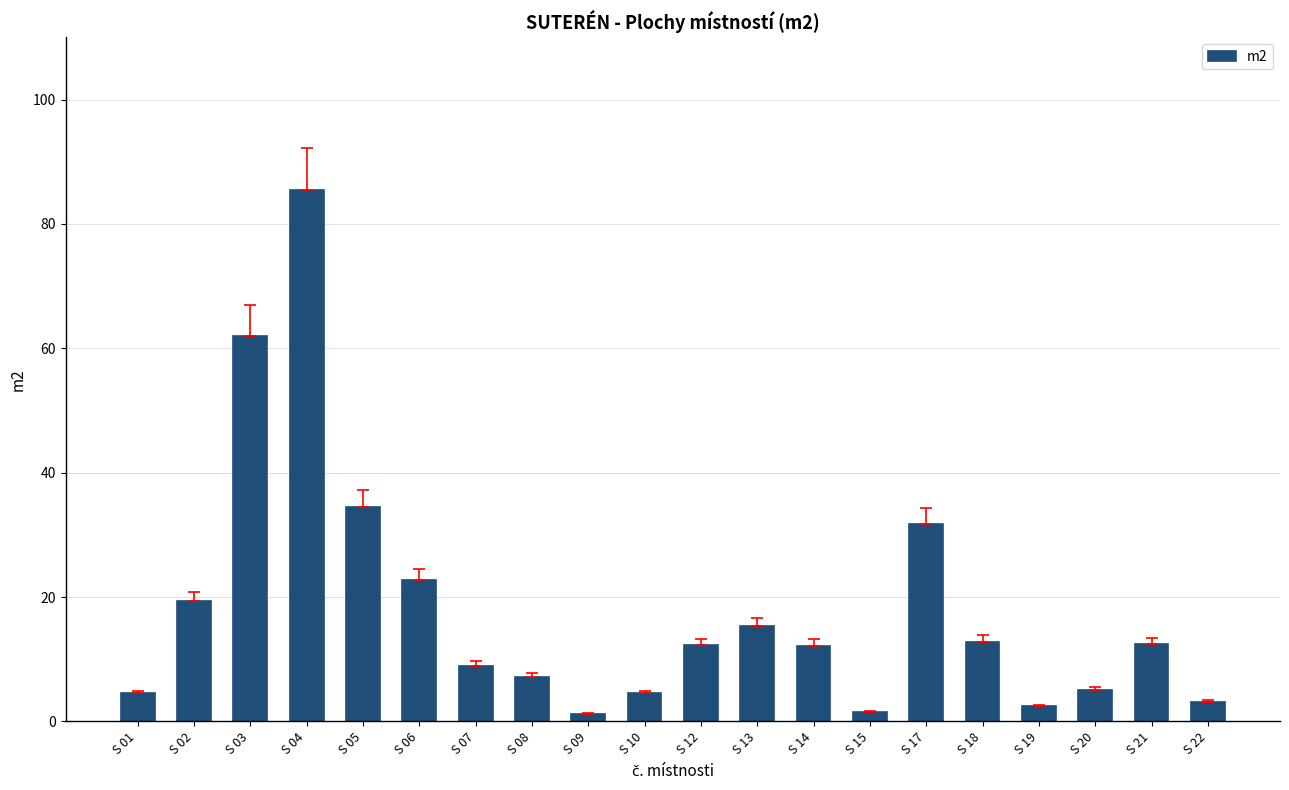

What is the sum of the values at S 13 and S 12?

27.7